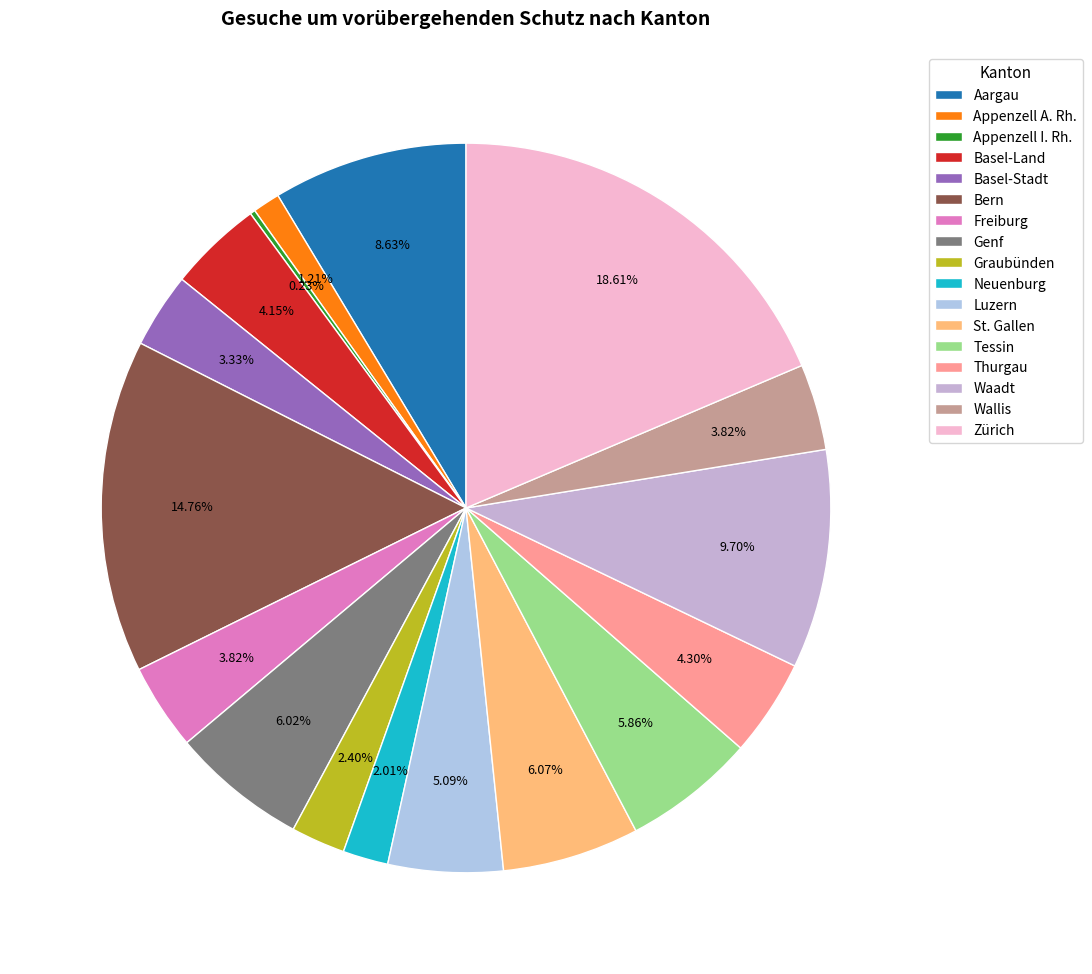

Rank the categories by value from lowest to highest.

Appenzell I. Rh., Appenzell A. Rh., Neuenburg, Graubünden, Basel-Stadt, Wallis, Freiburg, Basel-Land, Thurgau, Luzern, Tessin, Genf, St. Gallen, Aargau, Waadt, Bern, Zürich